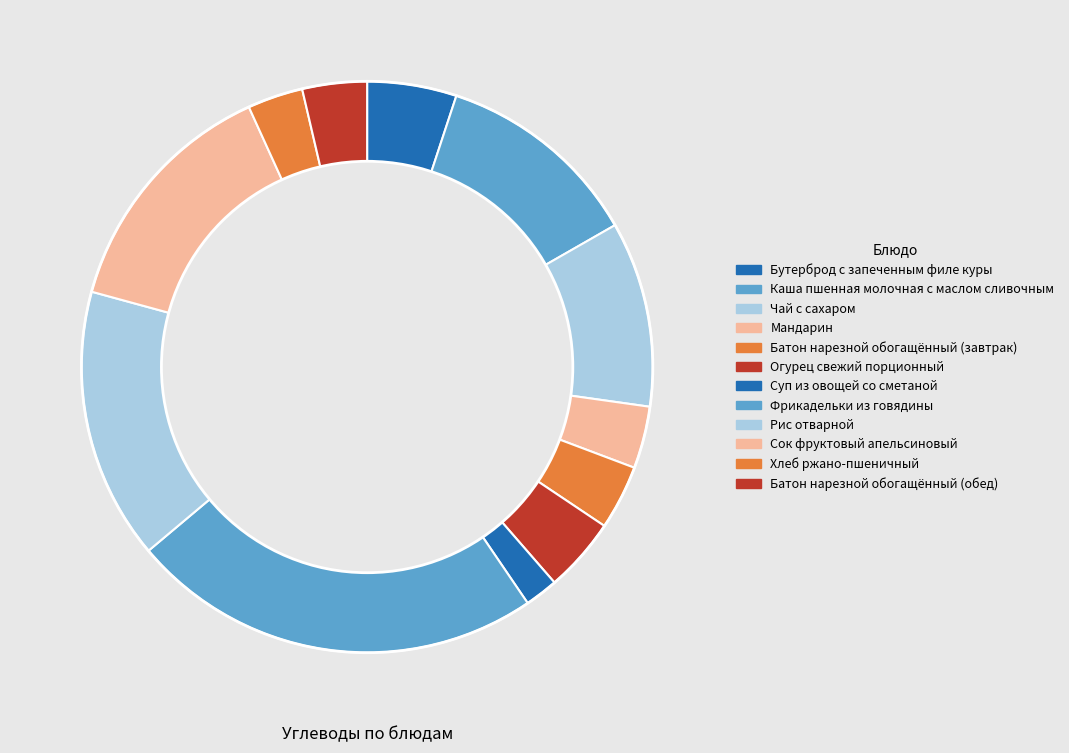

Does Сок фруктовый апельсиновый account for over 50% of the chart?

No